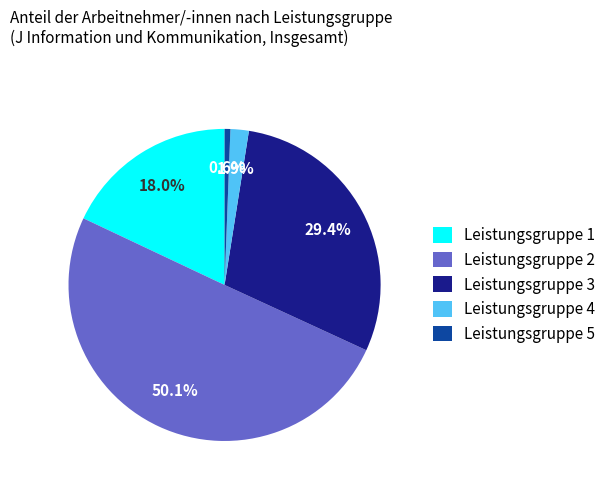

To the nearest percent, what percentage of the pie is Leistungsgruppe 5?

1%